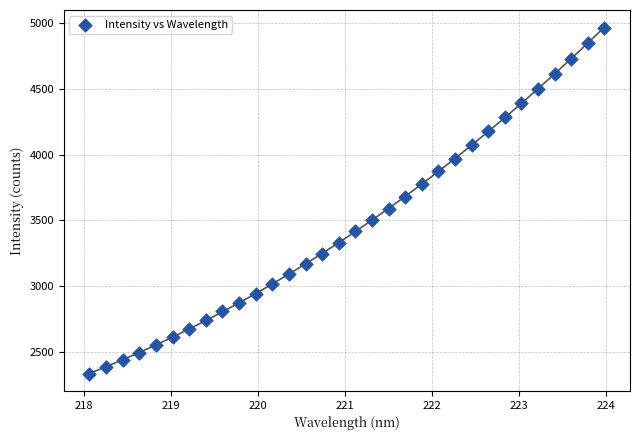

What is the range of Y values (max minus min)?

2625.1